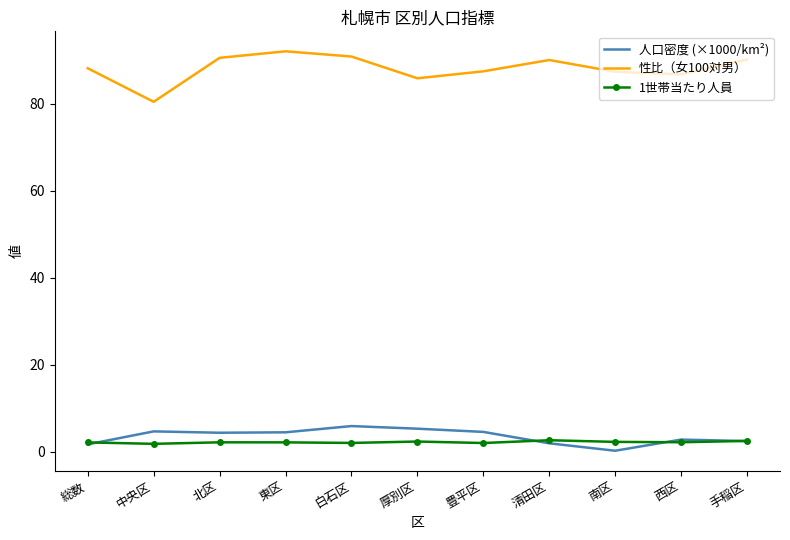

Which label corresponds to the largest value in the chart?

東区